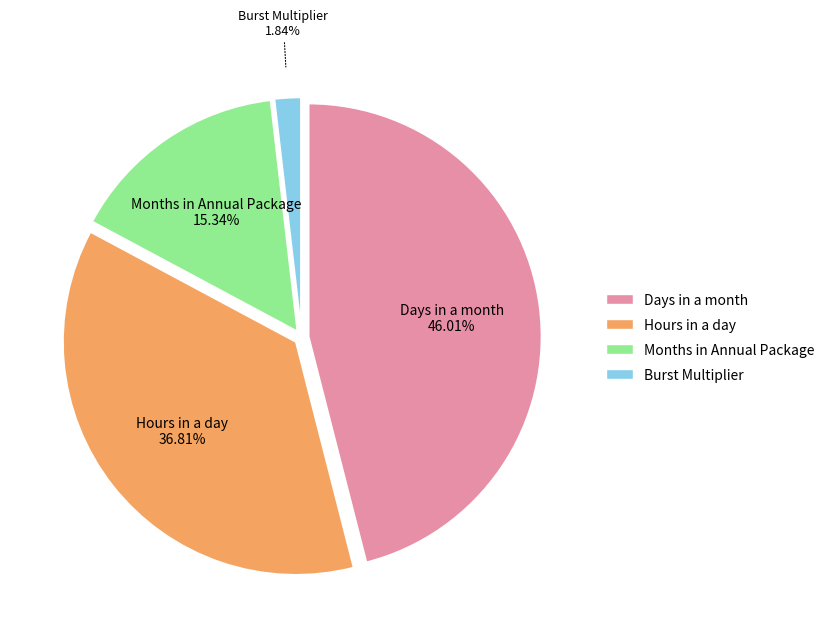

How much of the chart is everything except Hours in a day?

63.2%